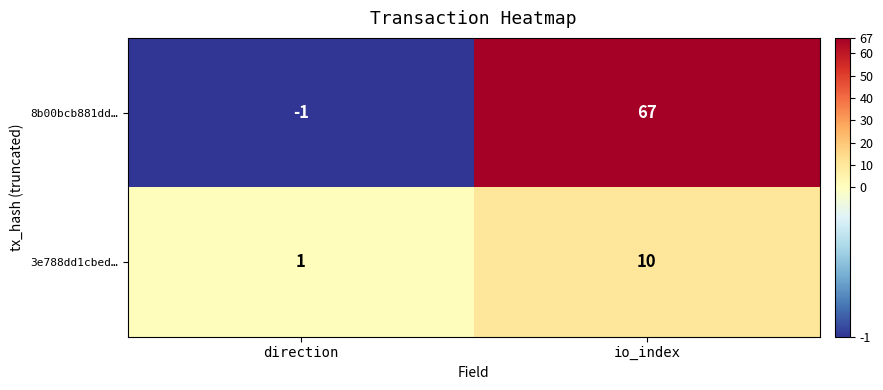

At how many categories does at least one series exceed 30?

1